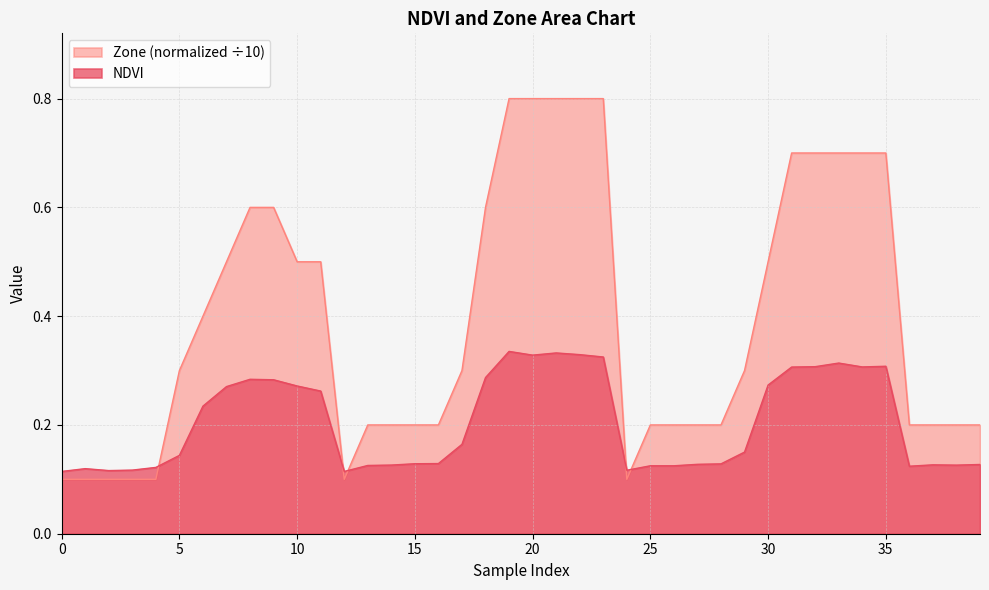

Reading left to right, transcribe all the data shown in this chart.

NDVI: 0=0.1	1=0.1	2=0.1	3=0.1	4=0.1	5=0.1	6=0.2	7=0.3	8=0.3	9=0.3	10=0.3	11=0.3	12=0.1	13=0.1	14=0.1	15=0.1	16=0.1	17=0.2	18=0.3	19=0.3	20=0.3	21=0.3	22=0.3	23=0.3	24=0.1	25=0.1	26=0.1	27=0.1	28=0.1	29=0.2	30=0.3	31=0.3	32=0.3	33=0.3	34=0.3	35=0.3	36=0.1	37=0.1	38=0.1	39=0.1
Zone: 0=0.1	1=0.1	2=0.1	3=0.1	4=0.1	5=0.3	6=0.4	7=0.5	8=0.6	9=0.6	10=0.5	11=0.5	12=0.1	13=0.2	14=0.2	15=0.2	16=0.2	17=0.3	18=0.6	19=0.8	20=0.8	21=0.8	22=0.8	23=0.8	24=0.1	25=0.2	26=0.2	27=0.2	28=0.2	29=0.3	30=0.5	31=0.7	32=0.7	33=0.7	34=0.7	35=0.7	36=0.2	37=0.2	38=0.2	39=0.2